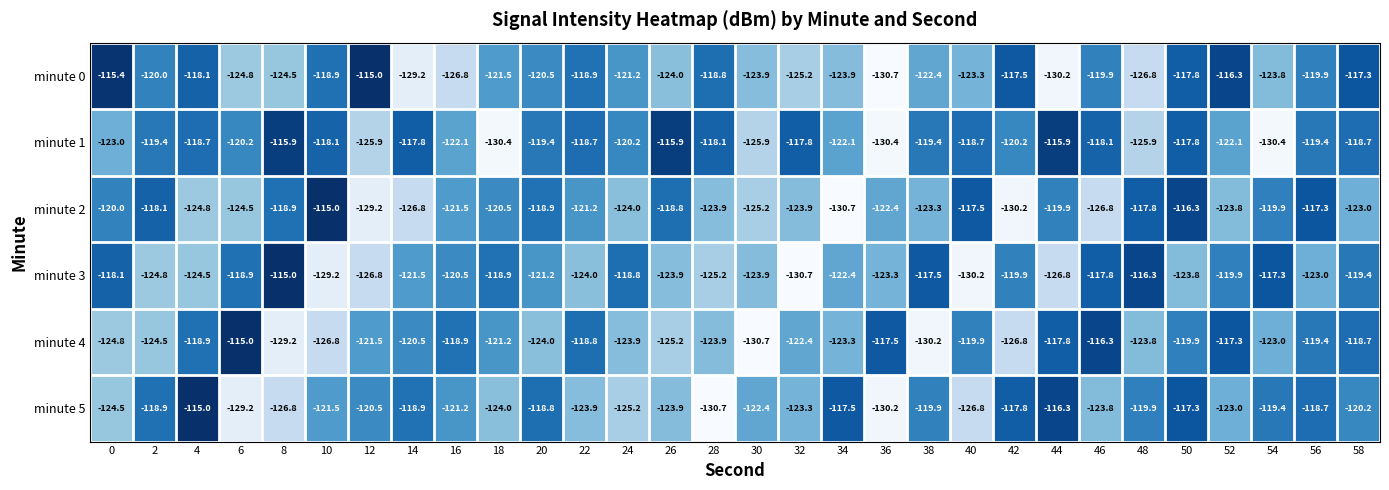

How many distinct data groups are displayed?

6